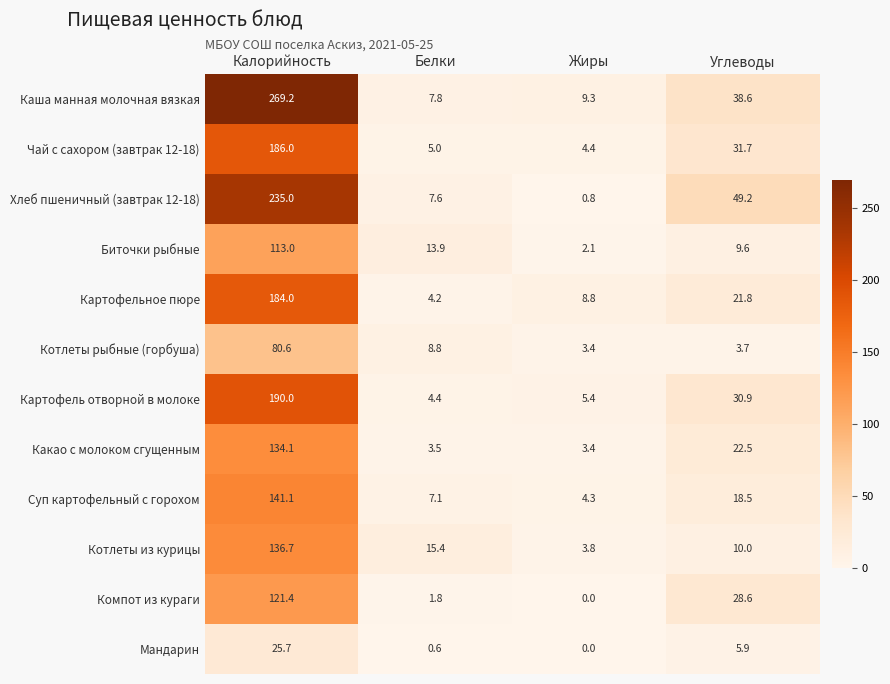

How many data points in Биточки рыбные are less than 13?

2